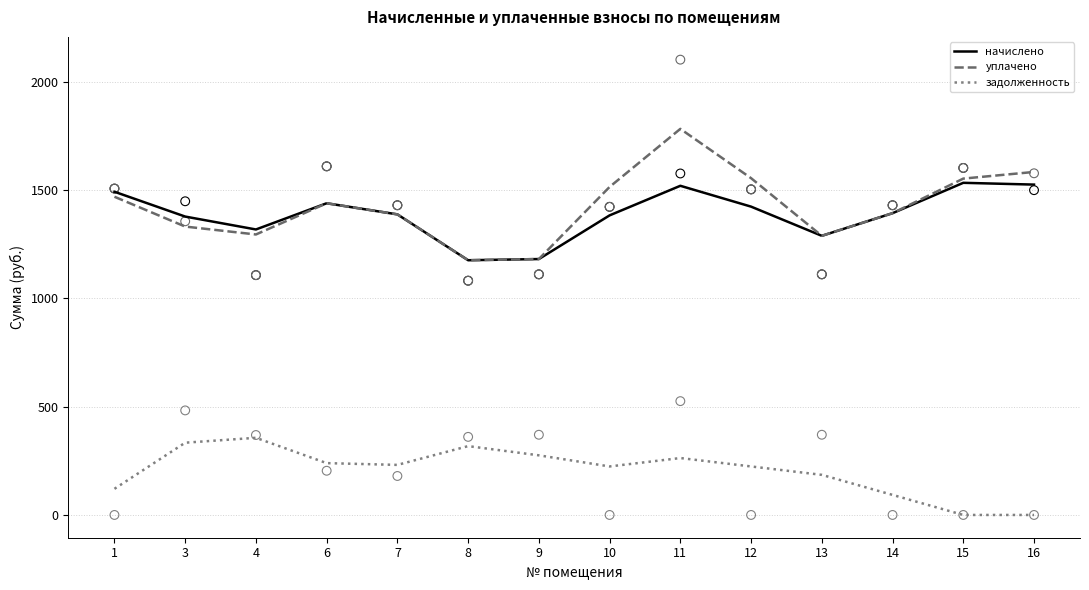

Which series has the largest total across all categories?

уплачено